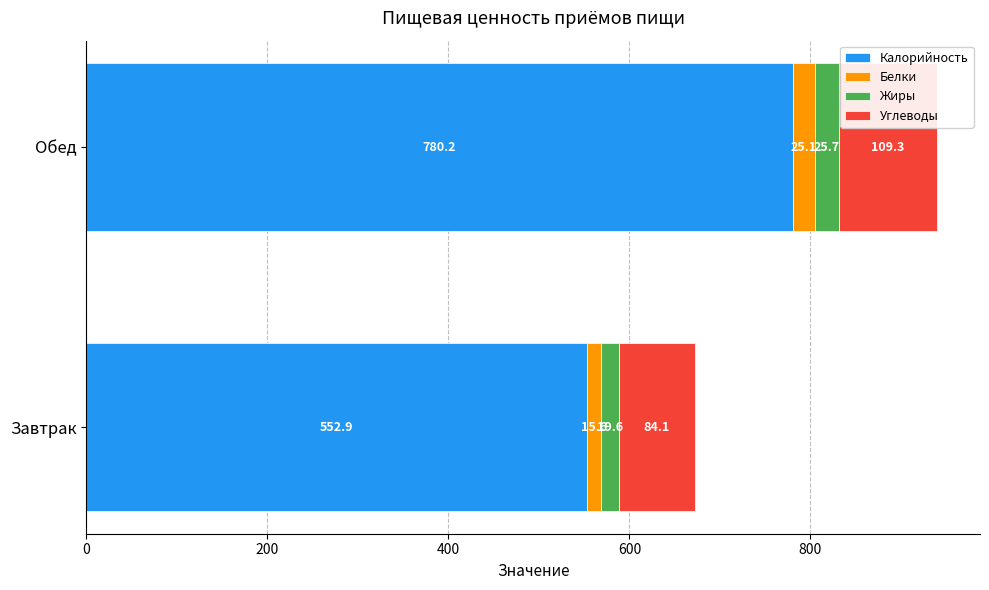

True or false: Калорийность has a value of 184.9 at Завтрак.

False